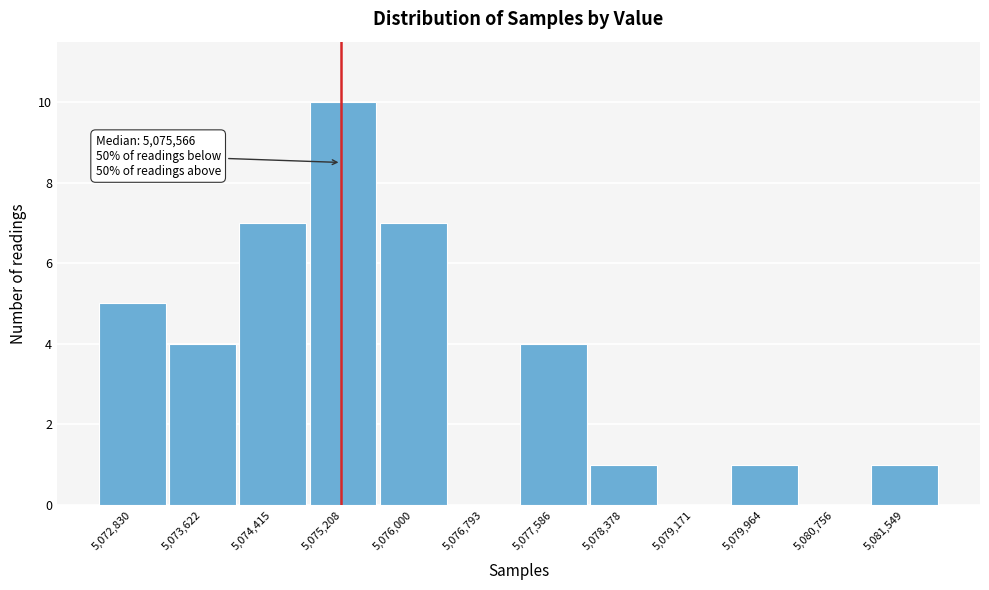

Reading left to right, transcribe all the data shown in this chart.

5,072,830=5	5,073,622=4	5,074,415=7	5,075,208=10	5,076,000=7	5,076,793=0	5,077,586=4	5,078,378=1	5,079,171=0	5,079,964=1	5,080,756=0	5,081,549=1